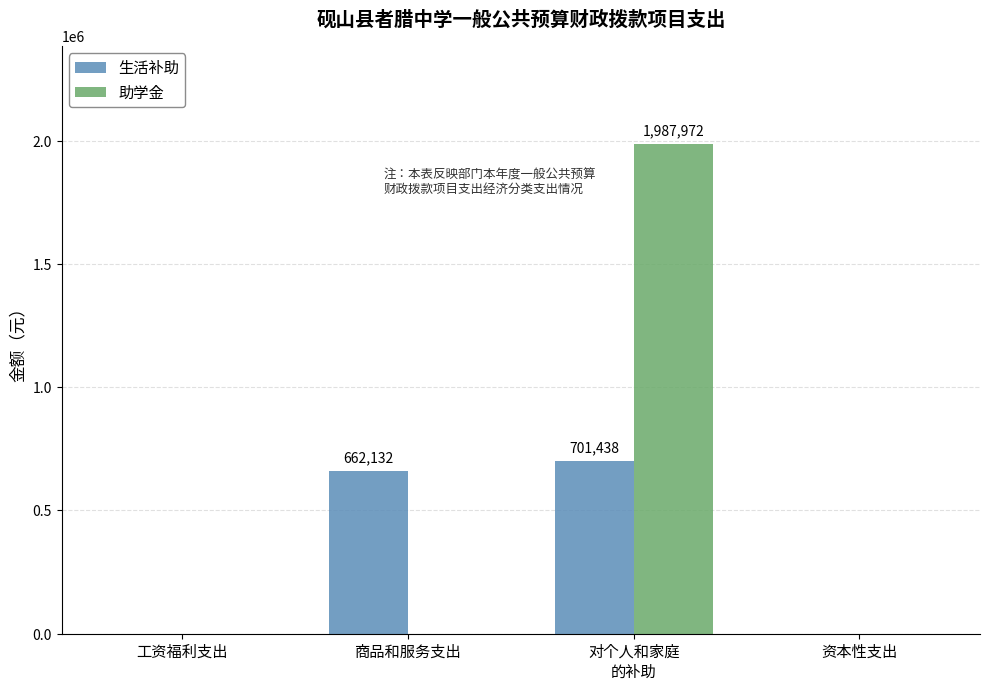

What is the highest value of the 助学金 series?

1987972.2